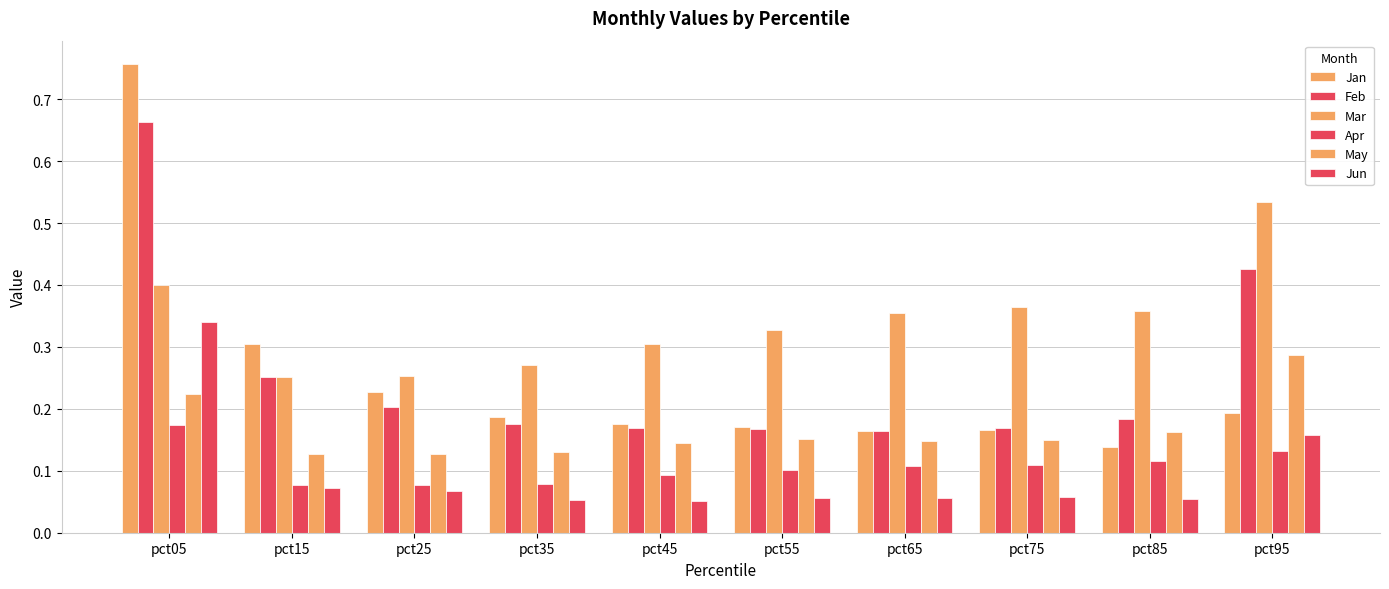

How many groups of bars are there?

10